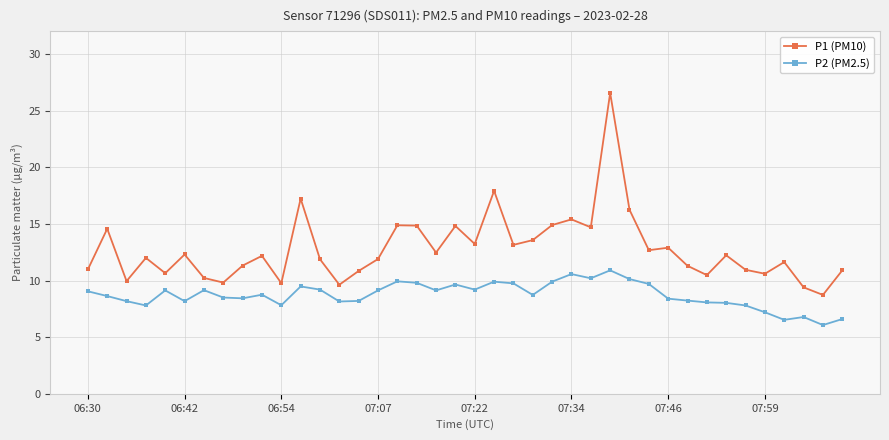

Which series has the largest total across all categories?

P1 (PM10)